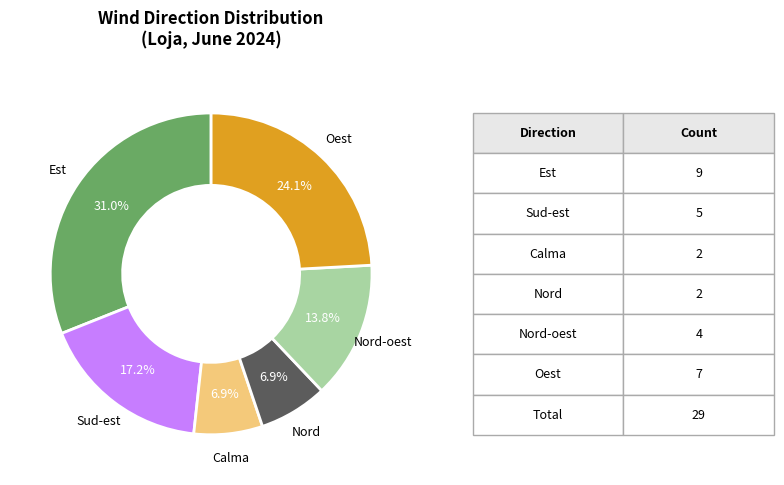

How many slices are in this pie chart?

6